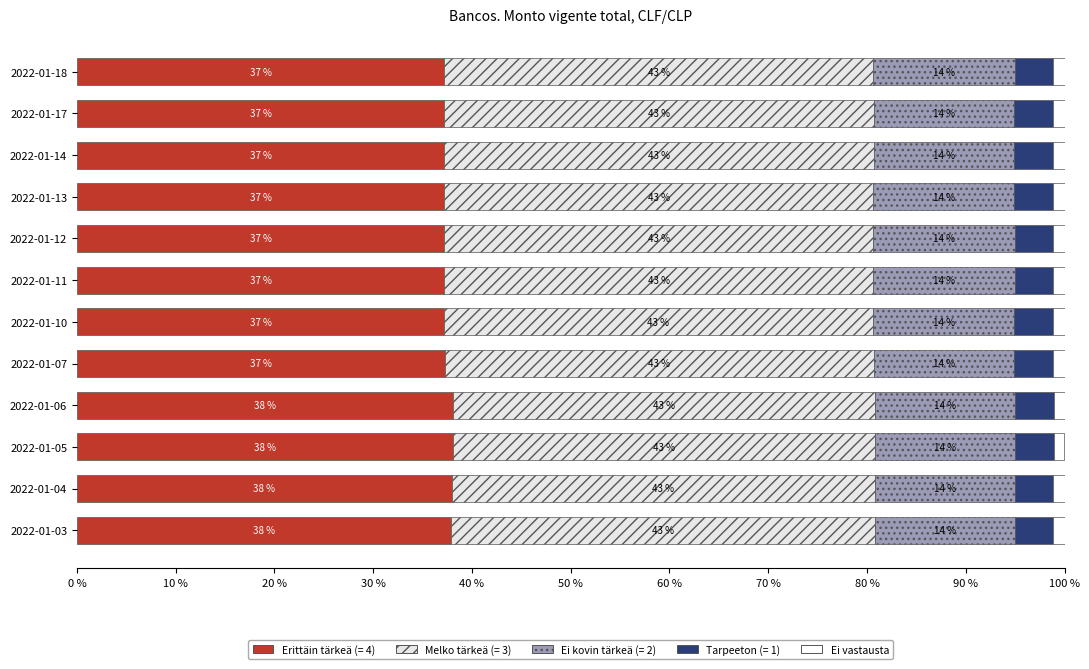

How many data points does each series have?

12